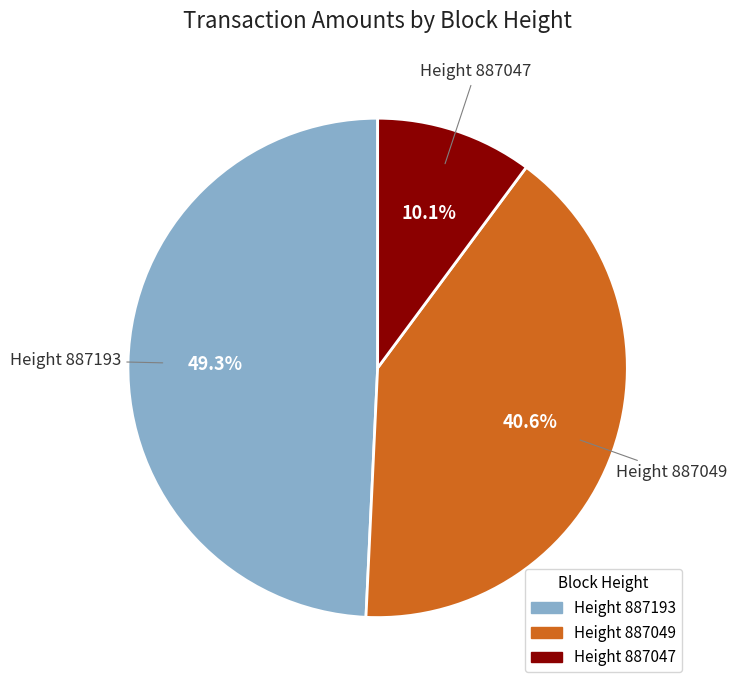

Is there a majority slice in this chart?

No